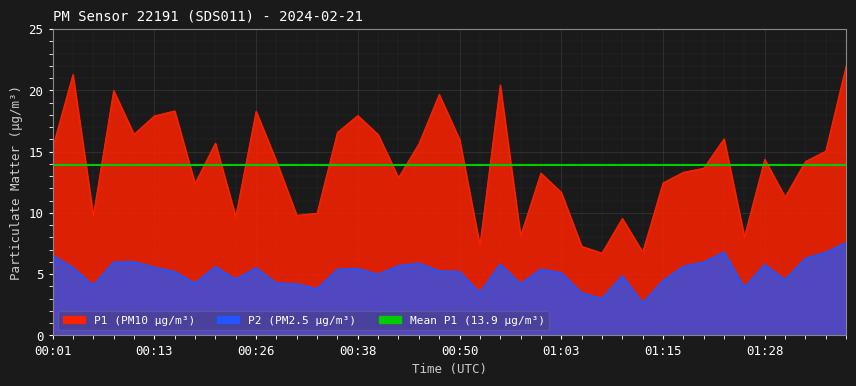

List the labels in order of P1 value, largest first.

01:38, 00:03, 00:55, 00:08, 00:48, 00:16, 00:26, 00:38, 00:13, 00:36, 00:11, 00:40, 01:23, 00:50, 00:21, 00:45, 00:01, 01:35, 01:28, 00:28, 01:33, 01:20, 01:18, 01:00, 00:43, 01:15, 00:18, 01:03, 01:30, 00:33, 00:06, 00:31, 00:23, 01:10, 00:58, 01:25, 00:53, 01:05, 01:13, 01:08